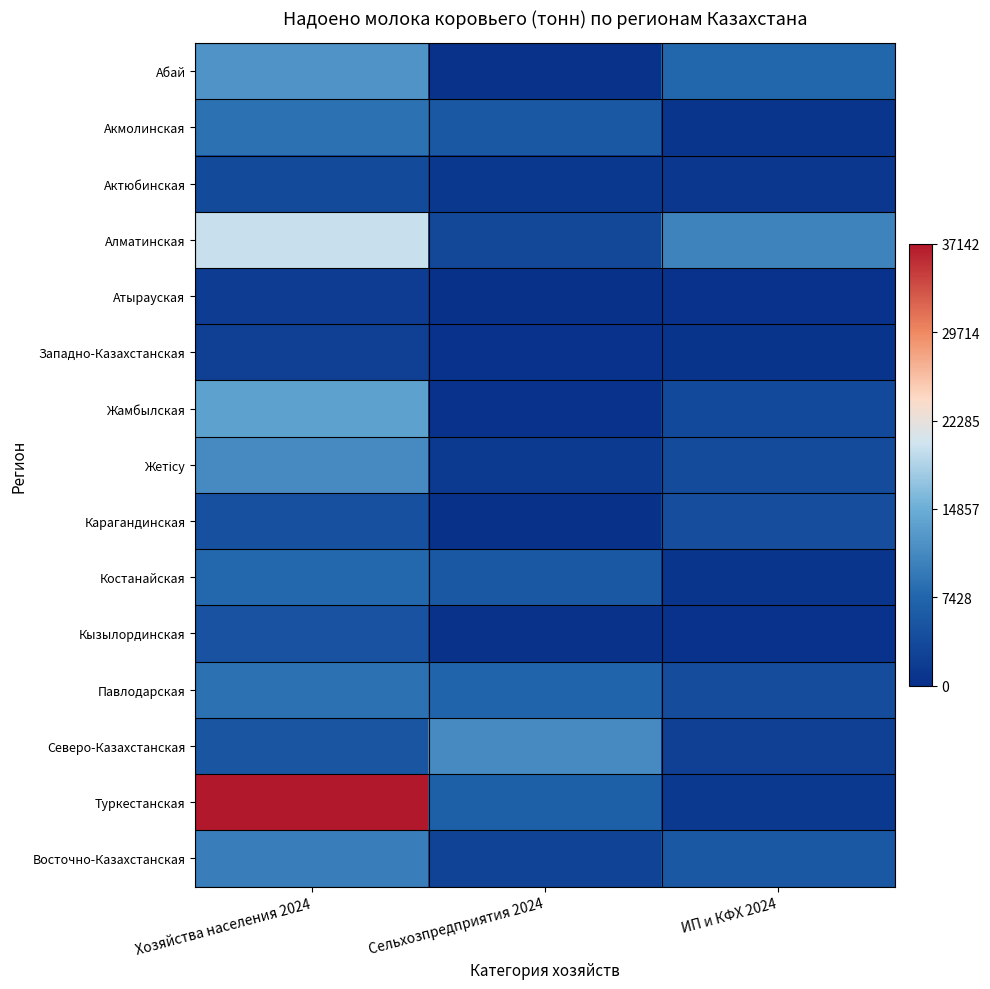

List the series in order of their peak value, lowest first.

Атырауская, Западно-Казахстанская, Актюбинская, Карагандинская, Кызылординская, Костанайская, Павлодарская, Акмолинская, Восточно-Казахстанская, Жетісу, Северо-Казахстанская, Абай, Жамбылская, Алматинская, Туркестанская